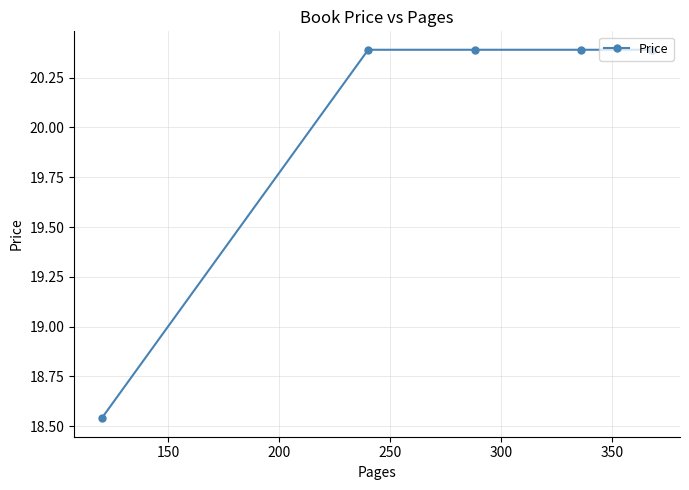

What is the sum of all values?

120.5